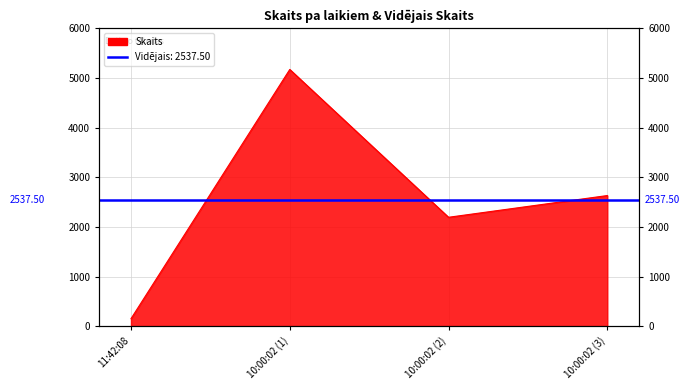

Which label corresponds to the smallest value in the chart?

11:42:08